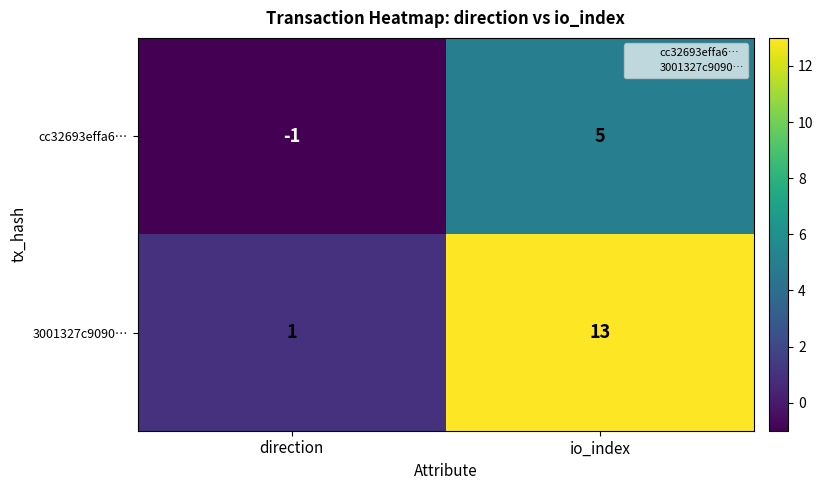

What value does the cc32693effa6… series have at io_index?

5